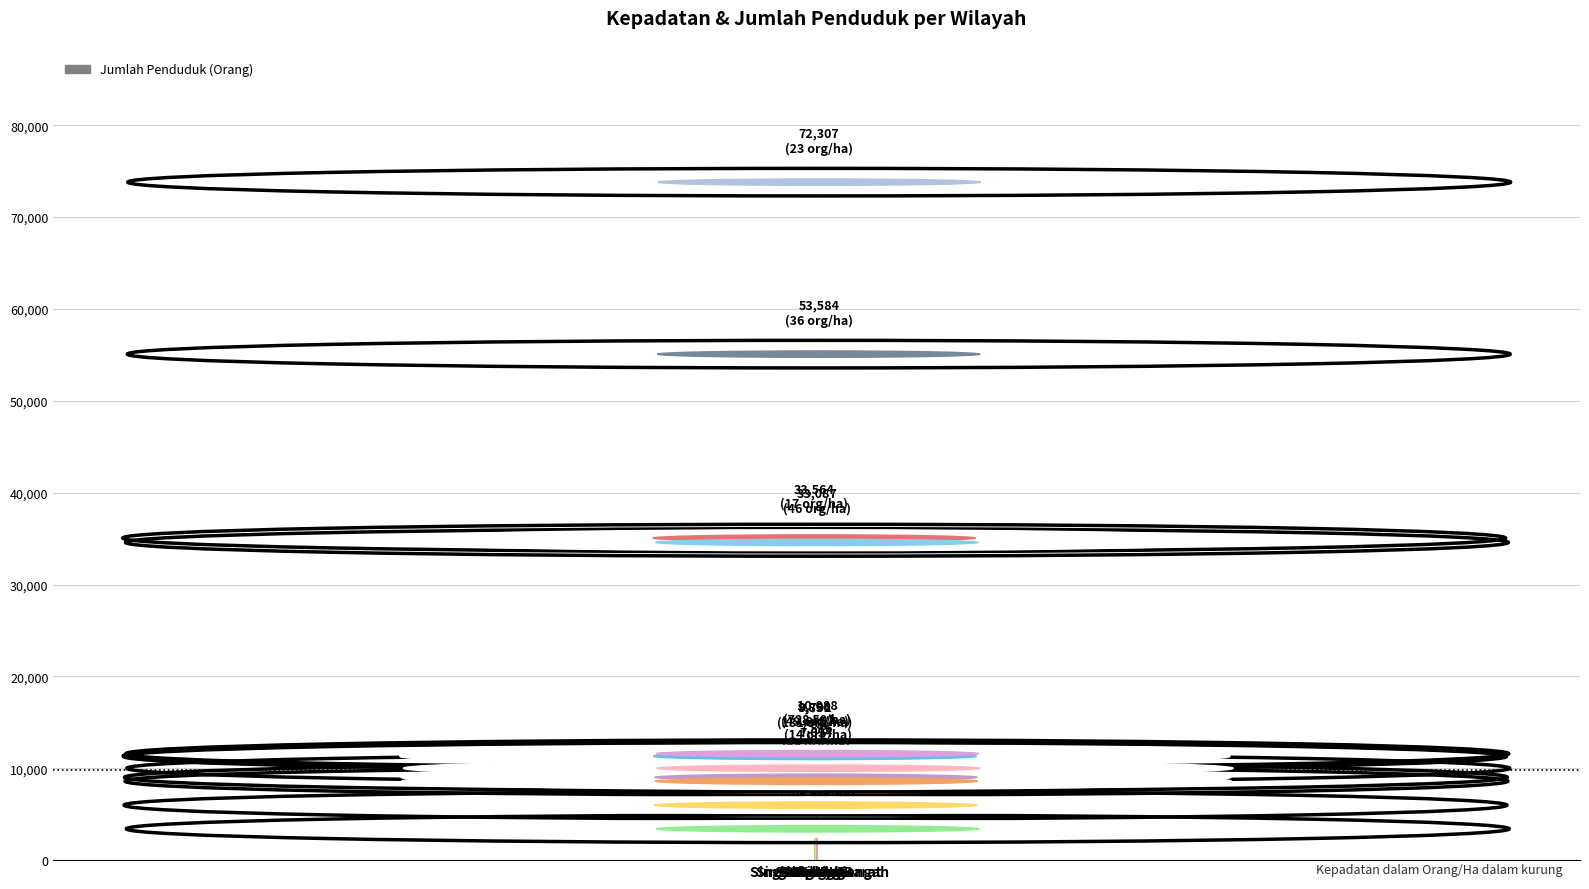

Is it true that the value at Jawa is 4485?

True